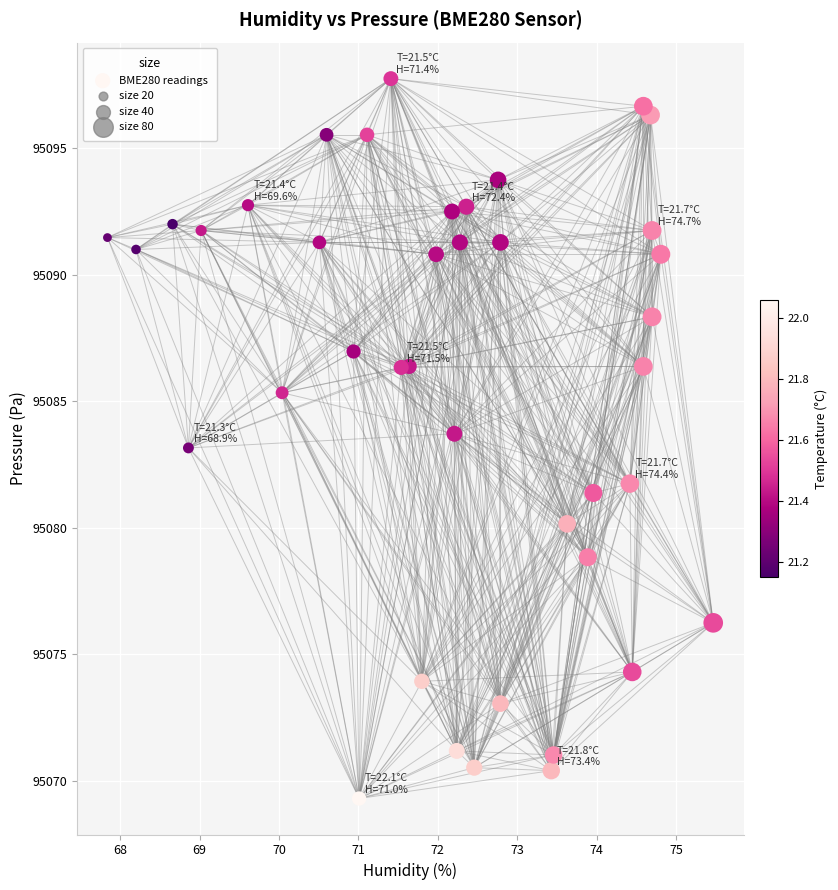

What is the range of Y values (max minus min)?

28.4